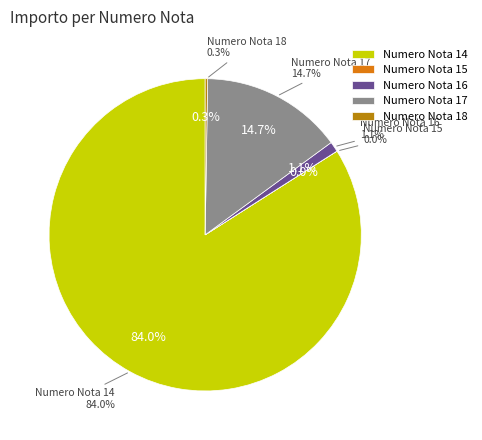

Does Numero Nota 14 account for over 50% of the chart?

Yes